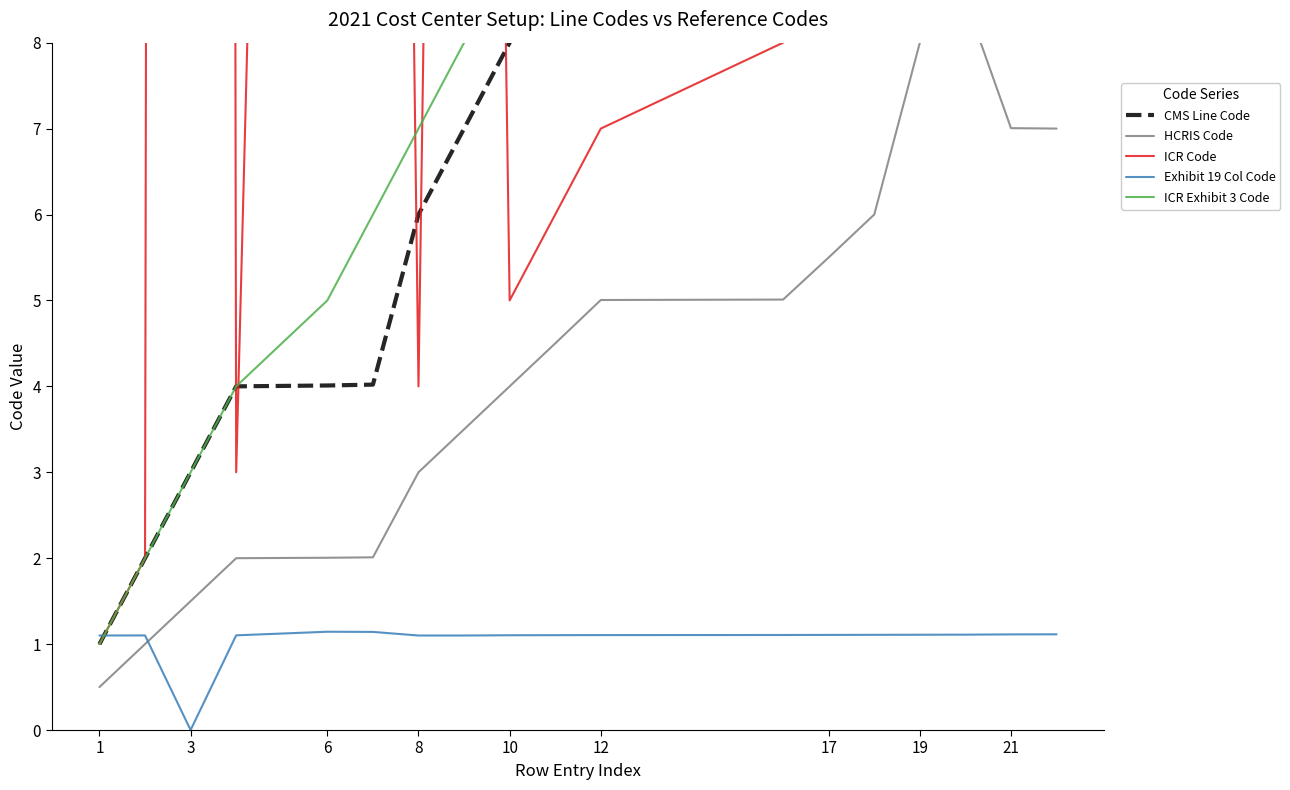

The value of Exhibit 19 Col Code at 10 is 1.1. True or false?

True